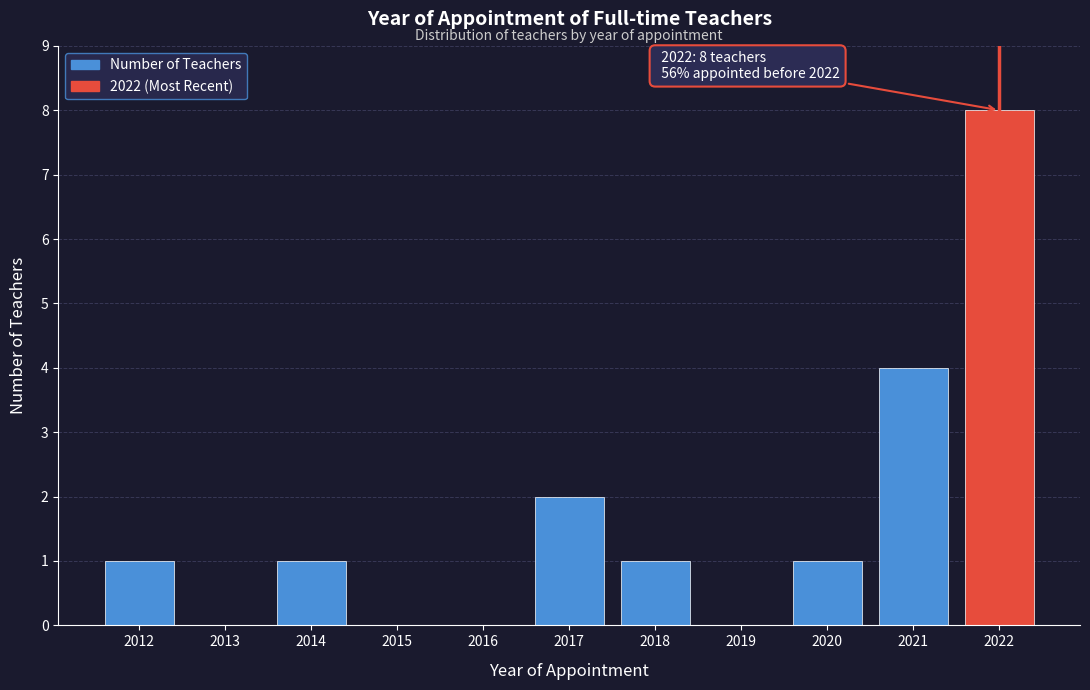

Reading right to left, list all the values displayed in this chart.

2022=8	2021=4	2020=1	2019=0	2018=1	2017=2	2016=0	2015=0	2014=1	2013=0	2012=1